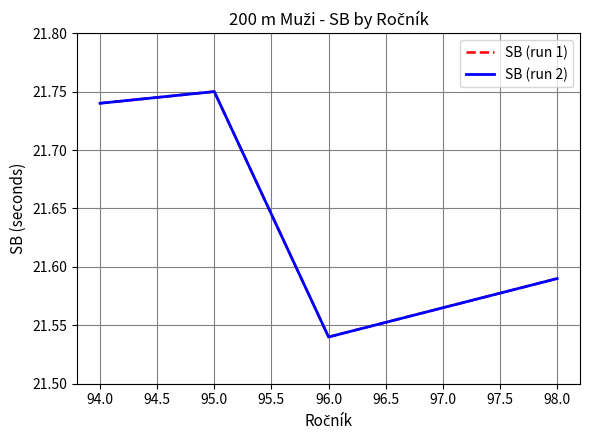

Does the chart have visible grid lines?

Yes